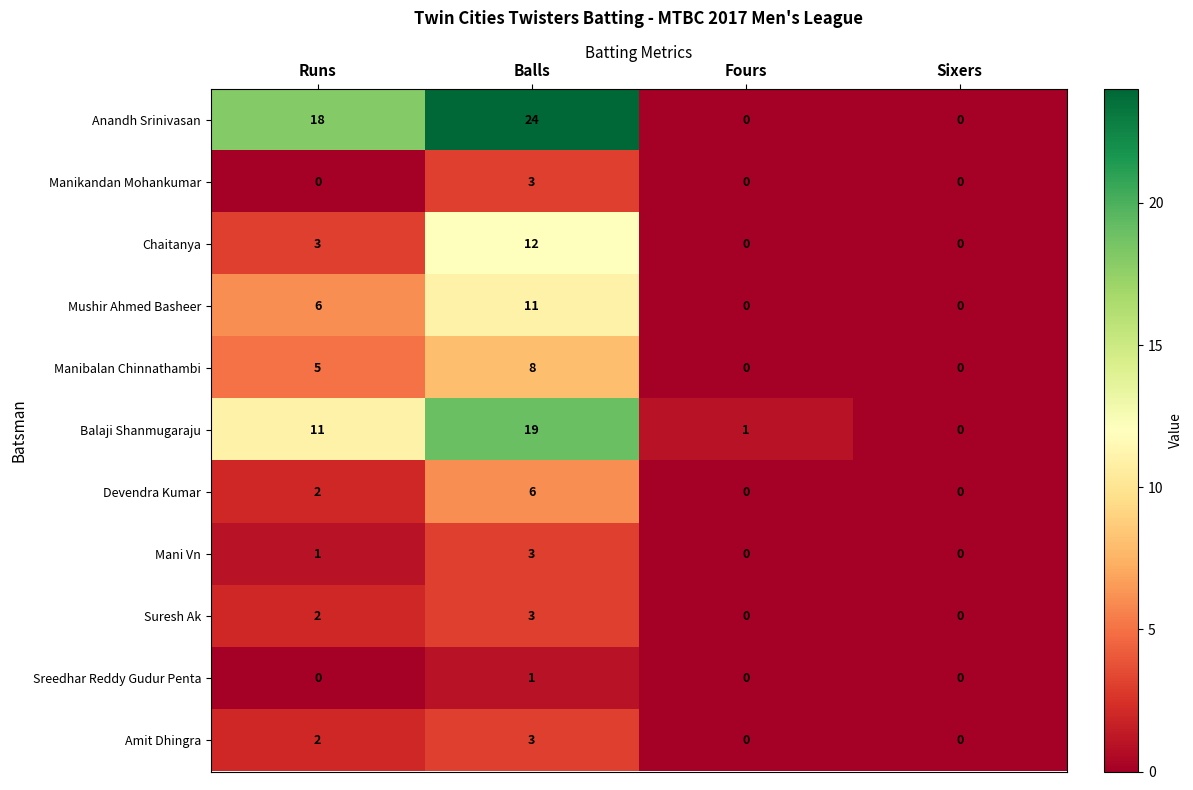

Which category has the highest value across all series?

Balls